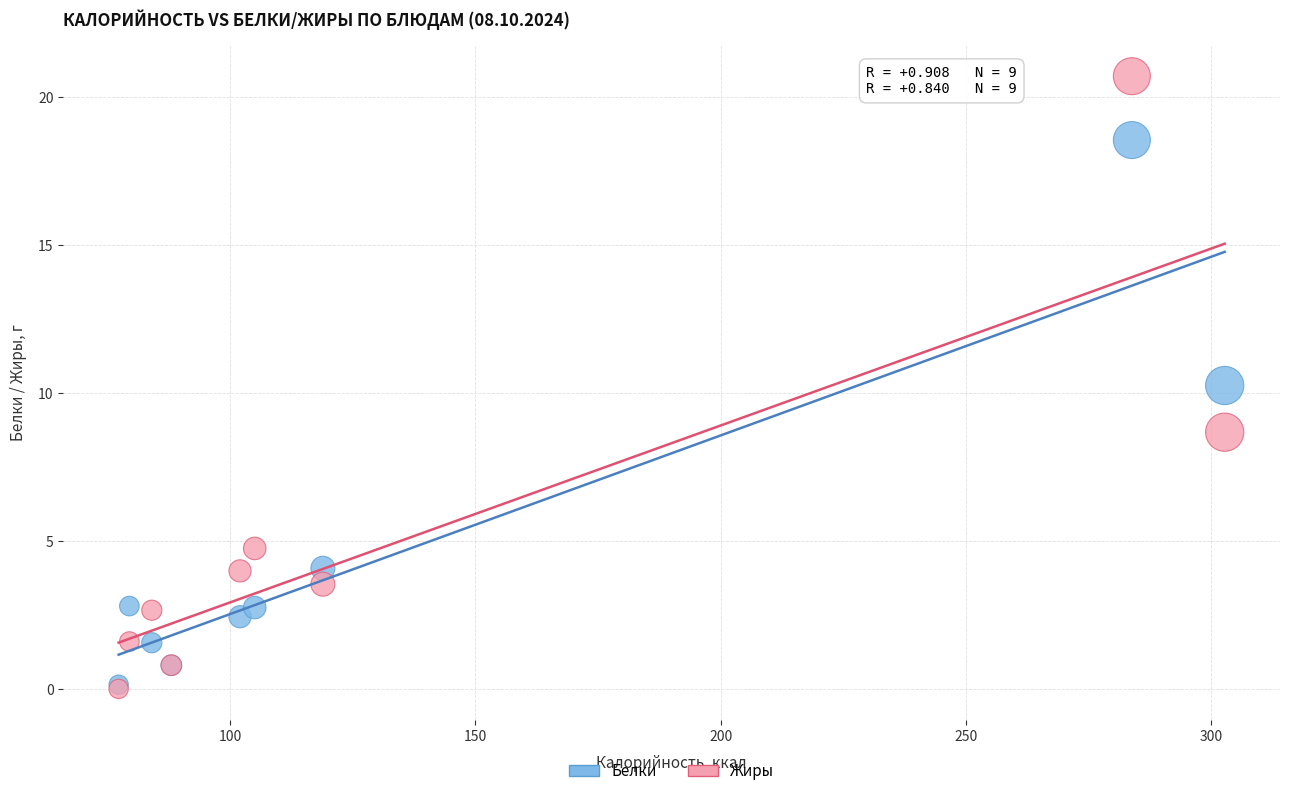

Which series has the widest spread of Y values?

Жиры